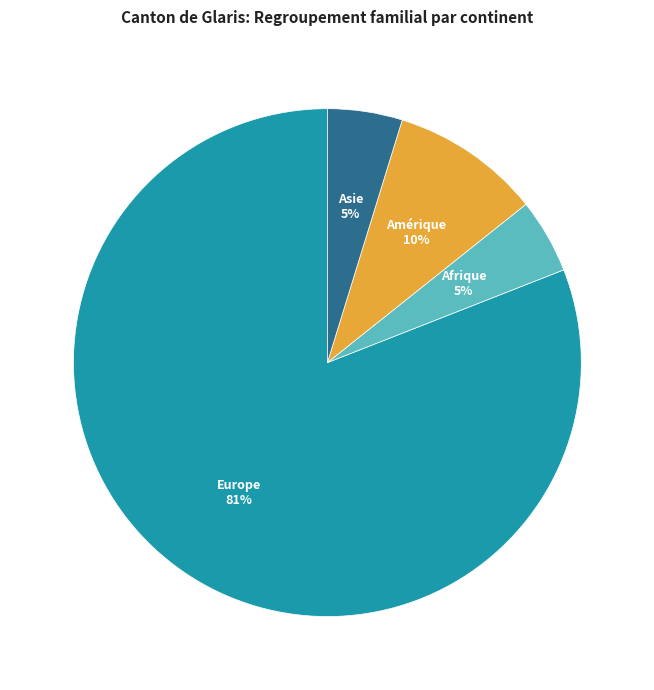

Does any single category account for the majority?

Yes